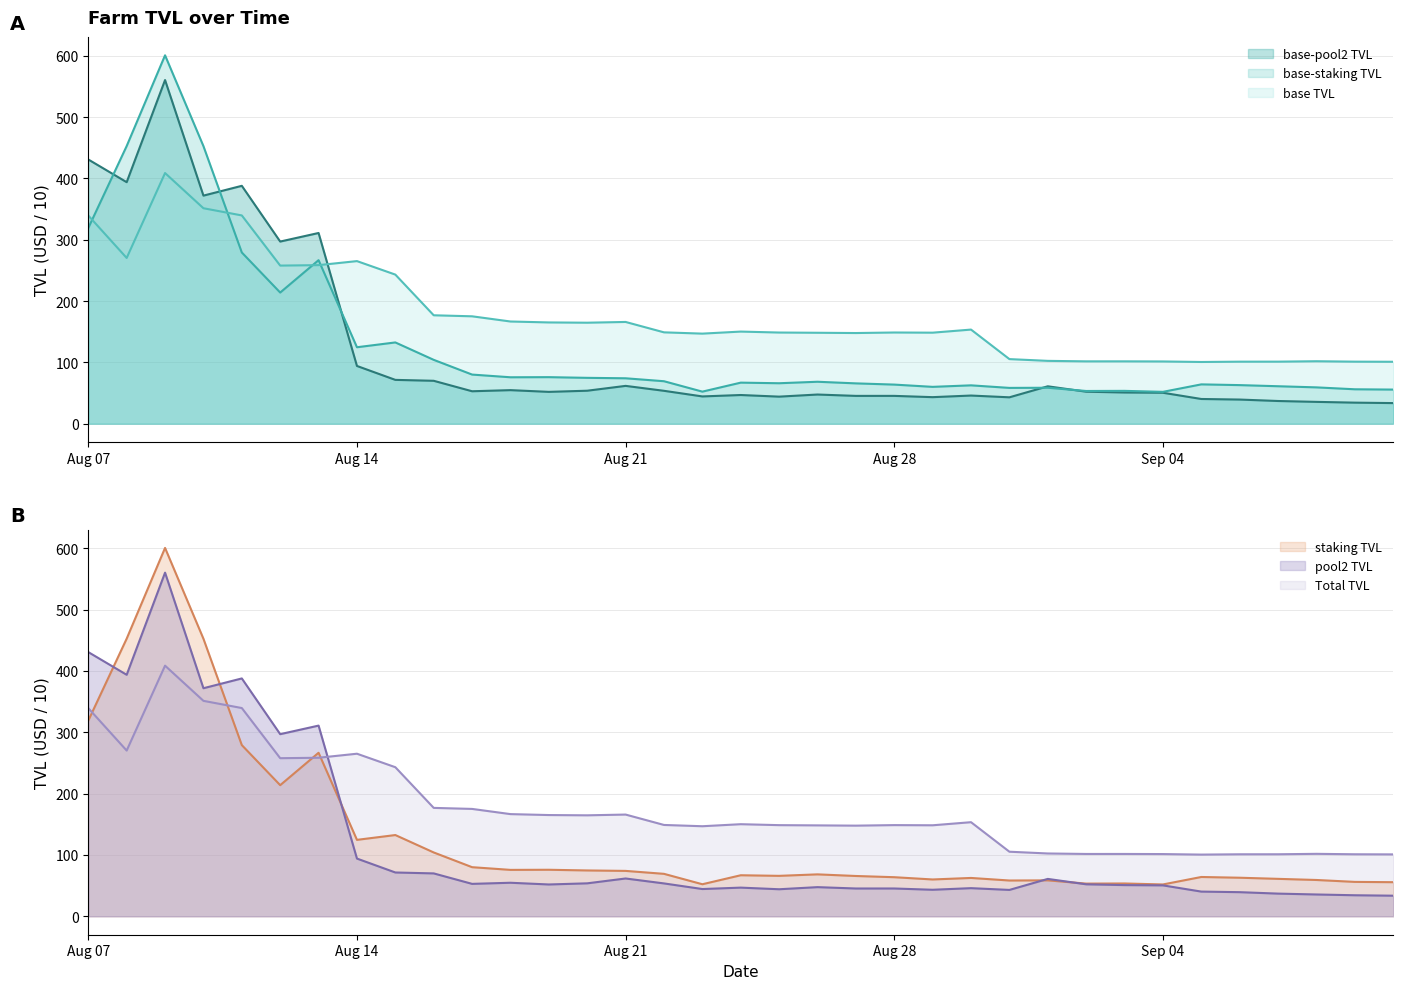

Between 08/08/2023 and 12/08/2023, which is larger?

08/08/2023